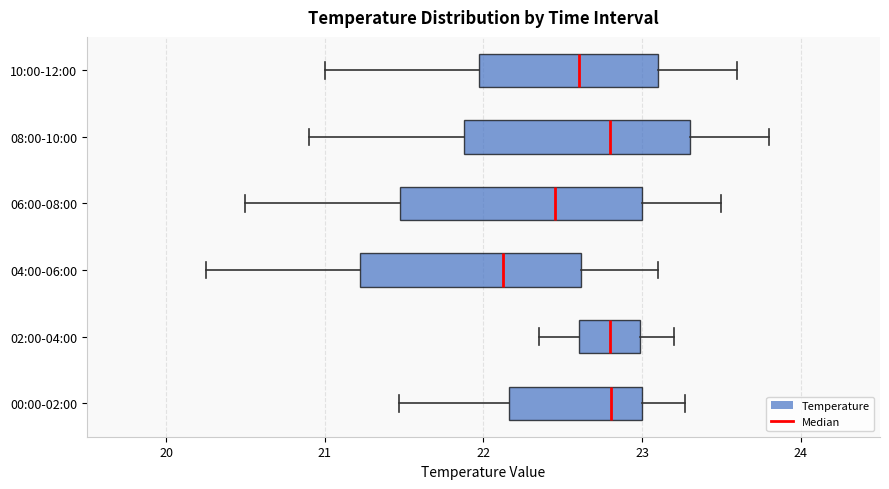

Where is the right edge of the box for 08:00-10:00 on the x-axis? The values are not printed on the chart, so give them approximately, as read against the axis.

23.3